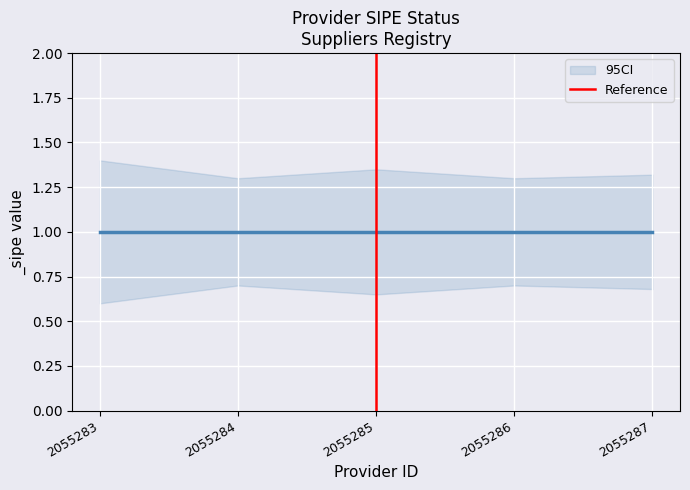

The value at 2055285 is 1. True or false?

False